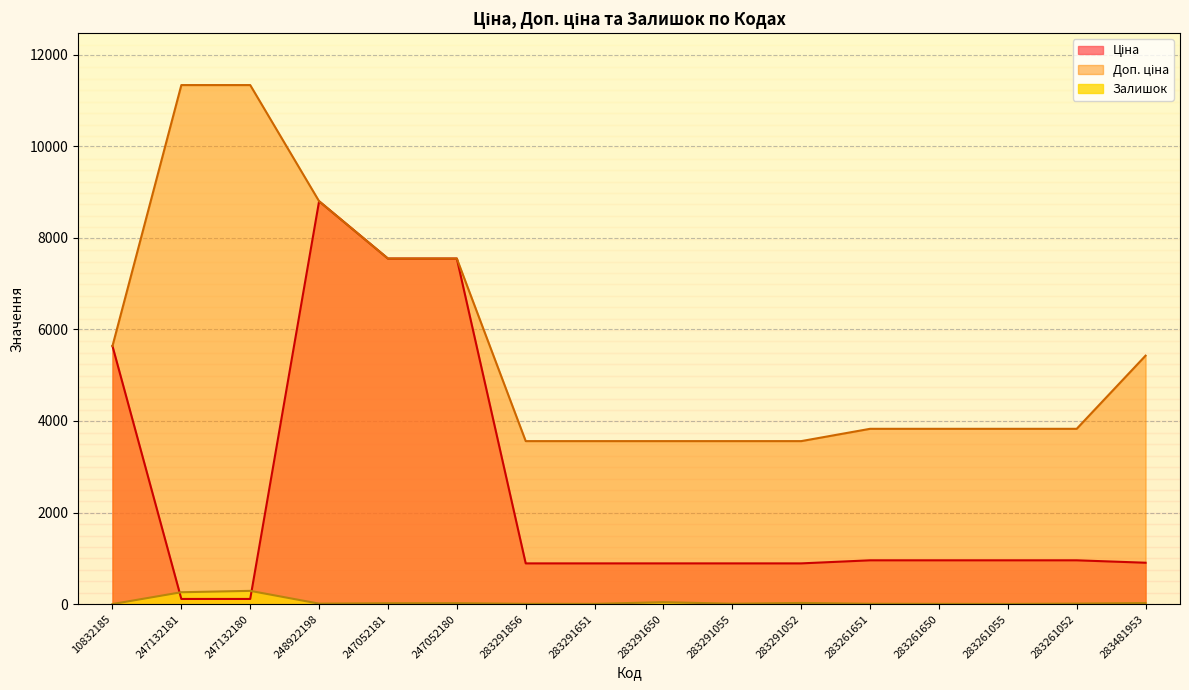

What is the smallest value displayed?

2.0